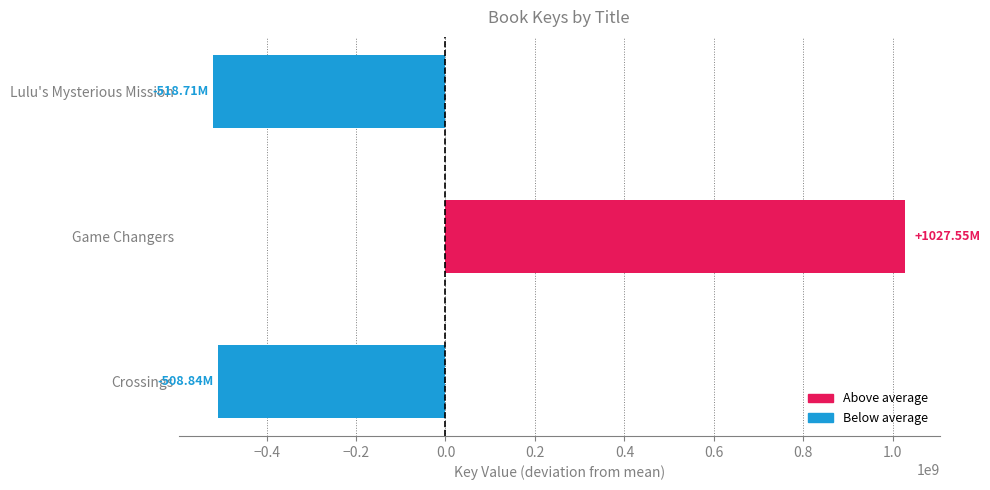

Which category has the highest value across all series?

Game Changers